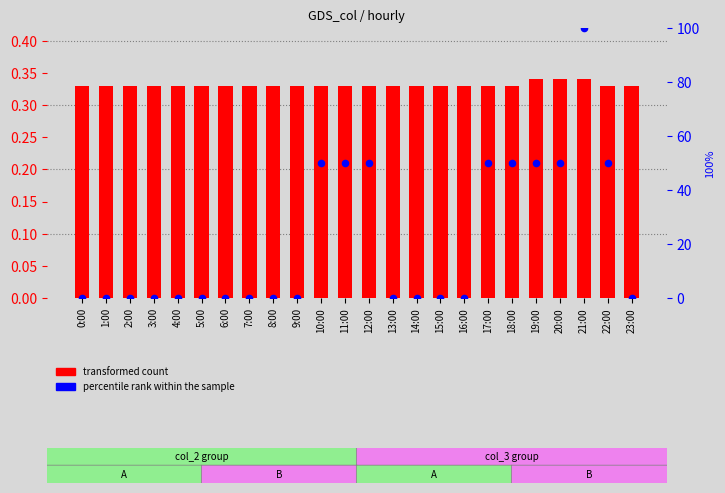

What is the total value across all series at 13:00?

0.3